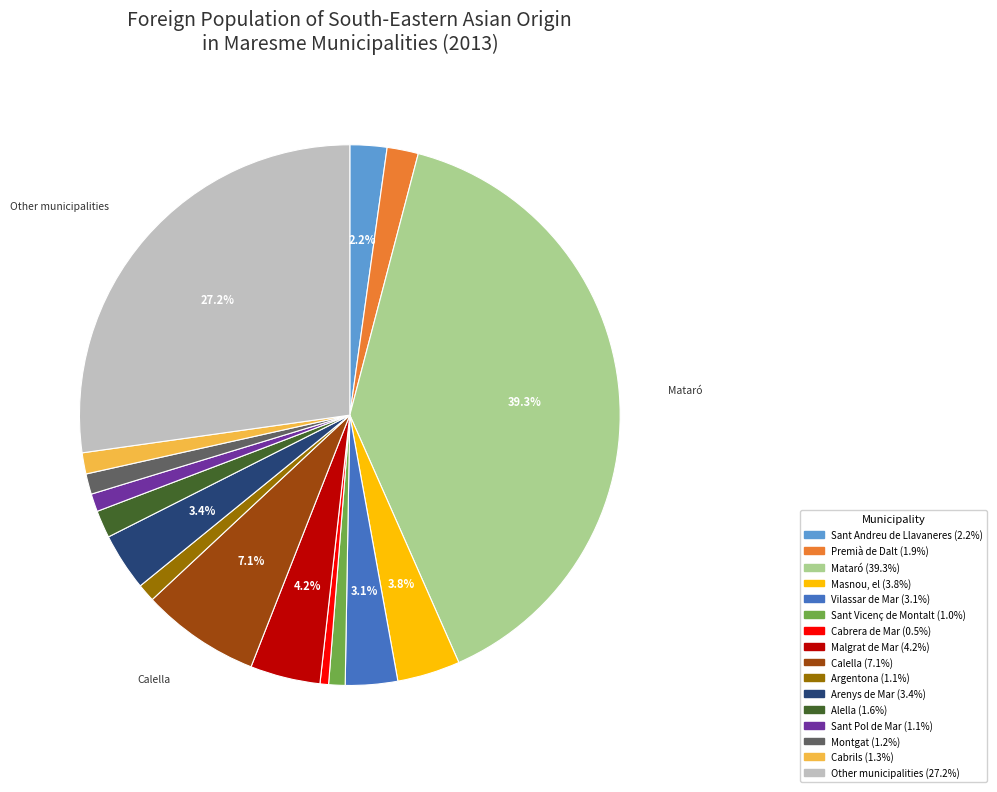

Does any single category account for the majority?

No